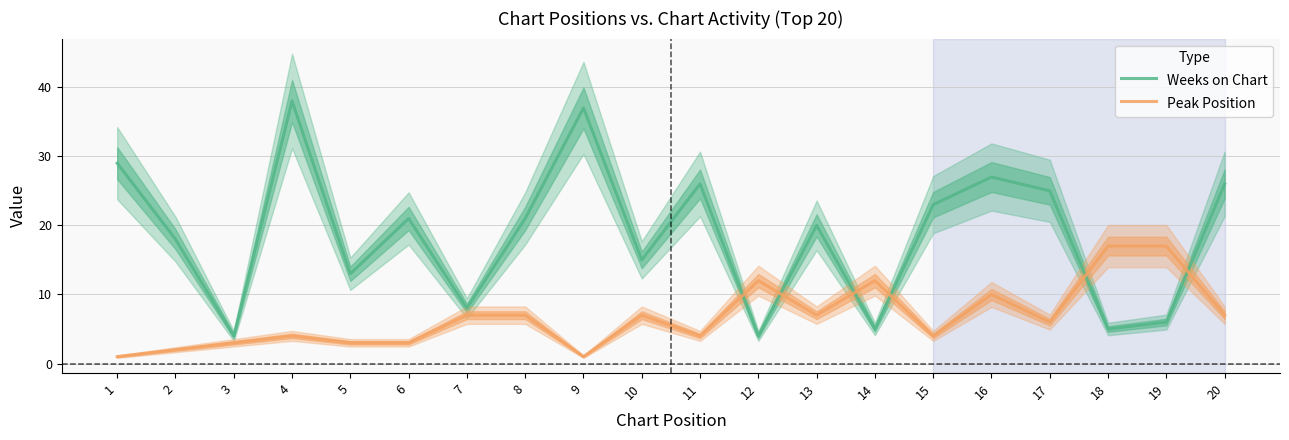

At which category does Peak Position reach its first local valley?

9